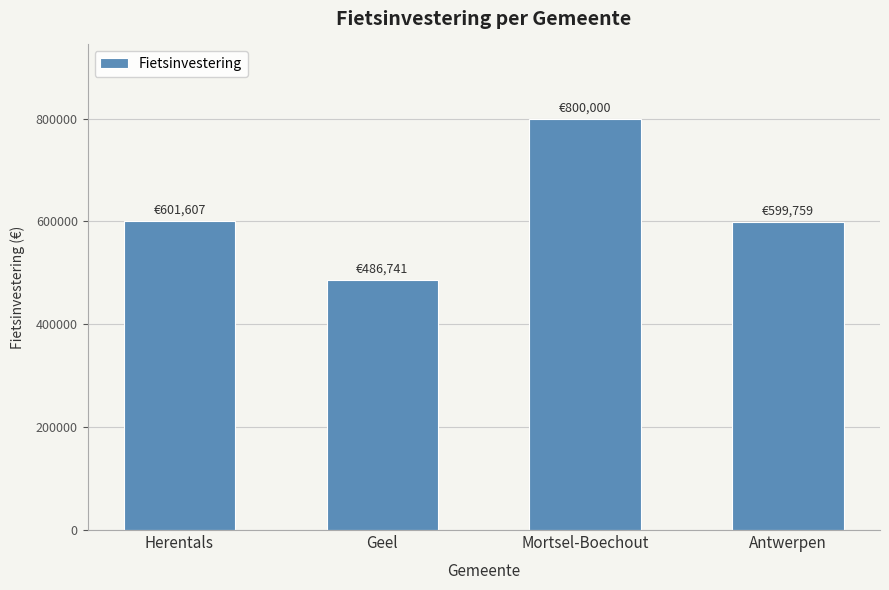

What is the change in value from Herentals to Antwerpen?

-1848.2